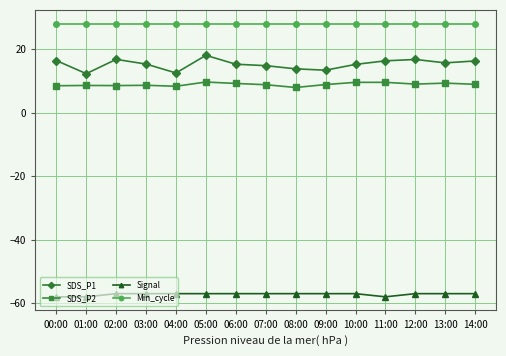

Which series has the largest total across all categories?

Min_cycle